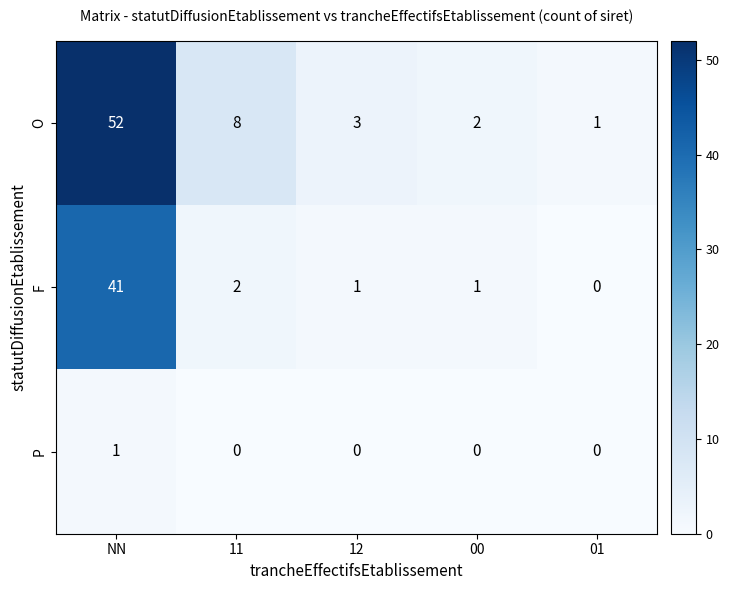

Which series has the largest total across all categories?

O